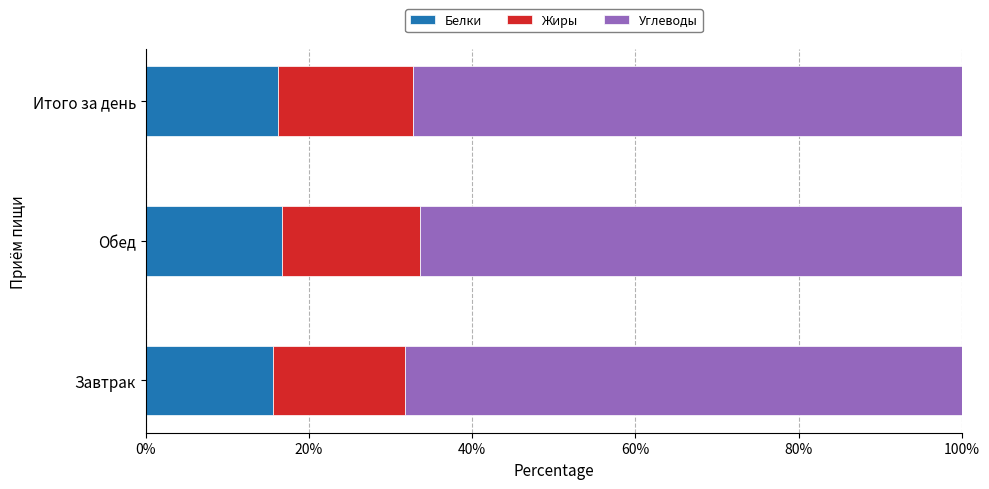

What is the maximum value for Белки?

16.7